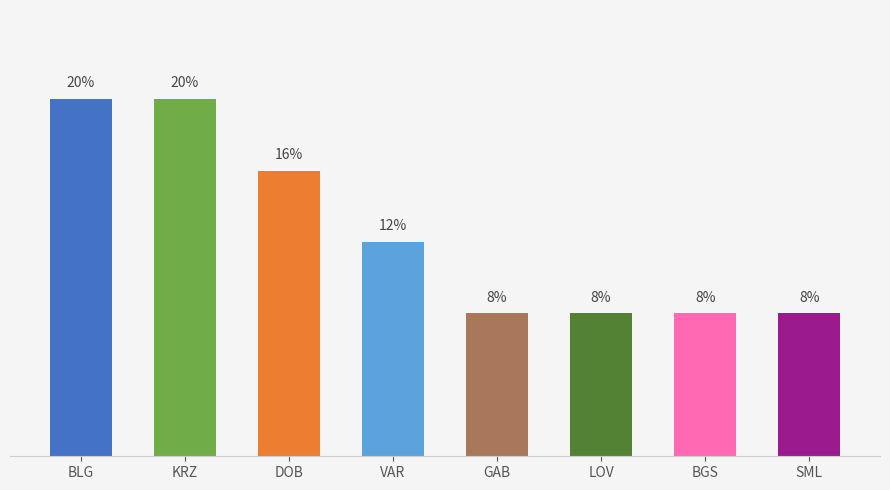

Between VAR and GAB, which is larger?

VAR